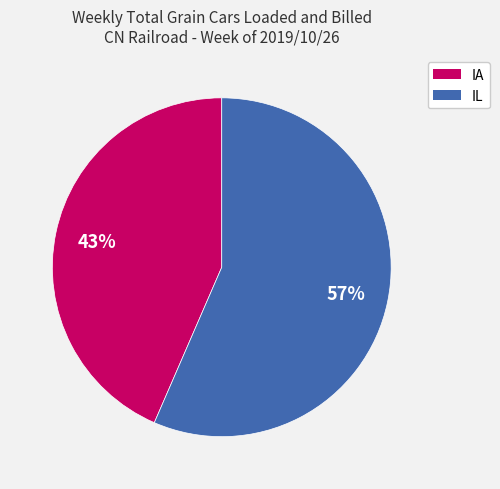

Which category accounts for the majority?

IL